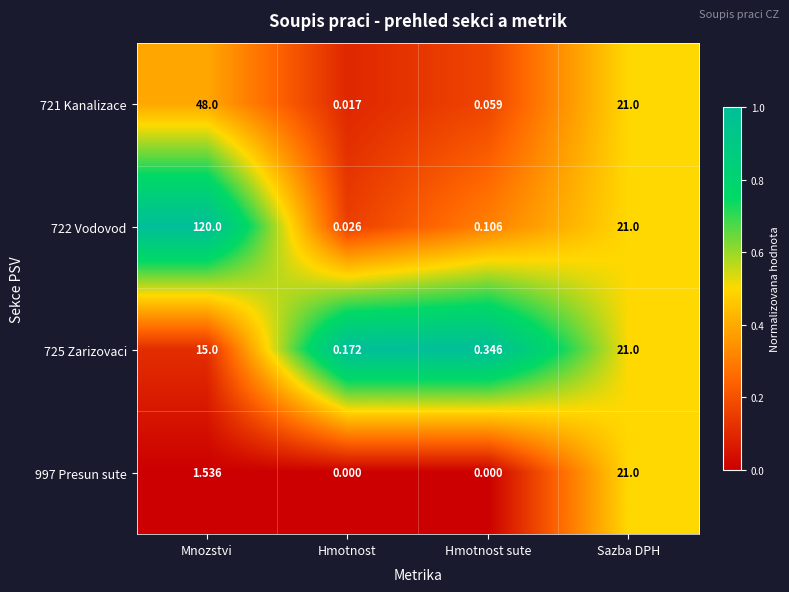

Where is 725 Zarizovaci nearest to the value 10?

Mnozstvi